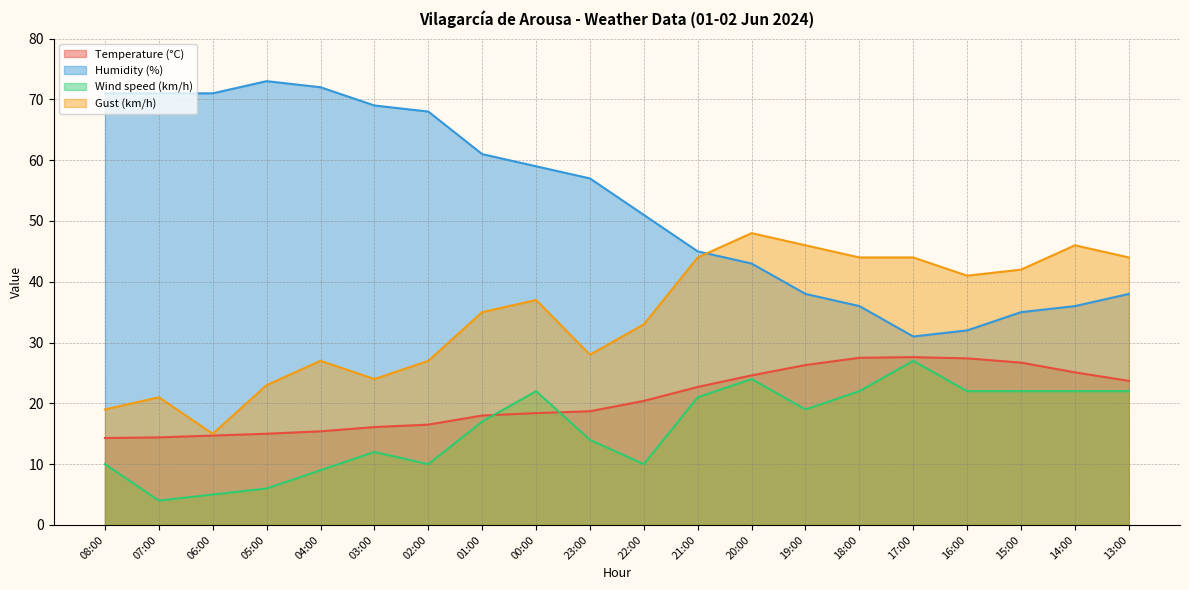

At 07:00, list the series in order from smallest to largest.

Wind speed (km/h), Temperature (°C), Gust (km/h), Humidity (%)